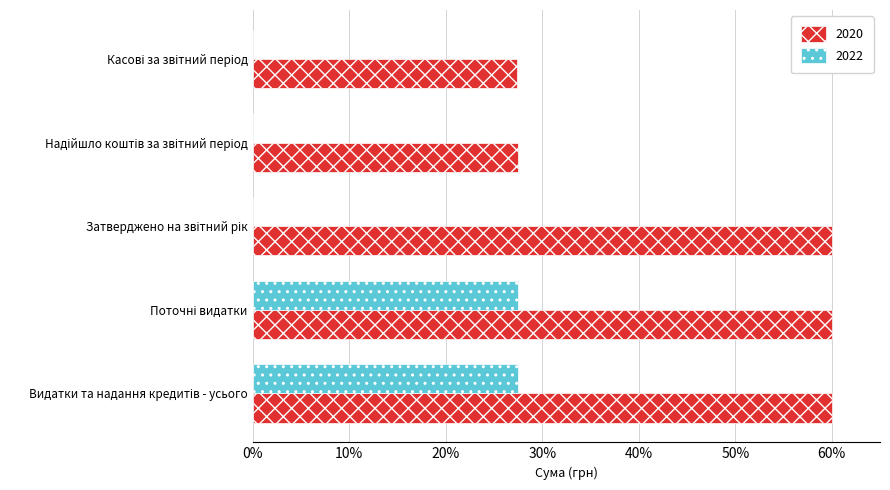

Which series has the largest total across all categories?

2020